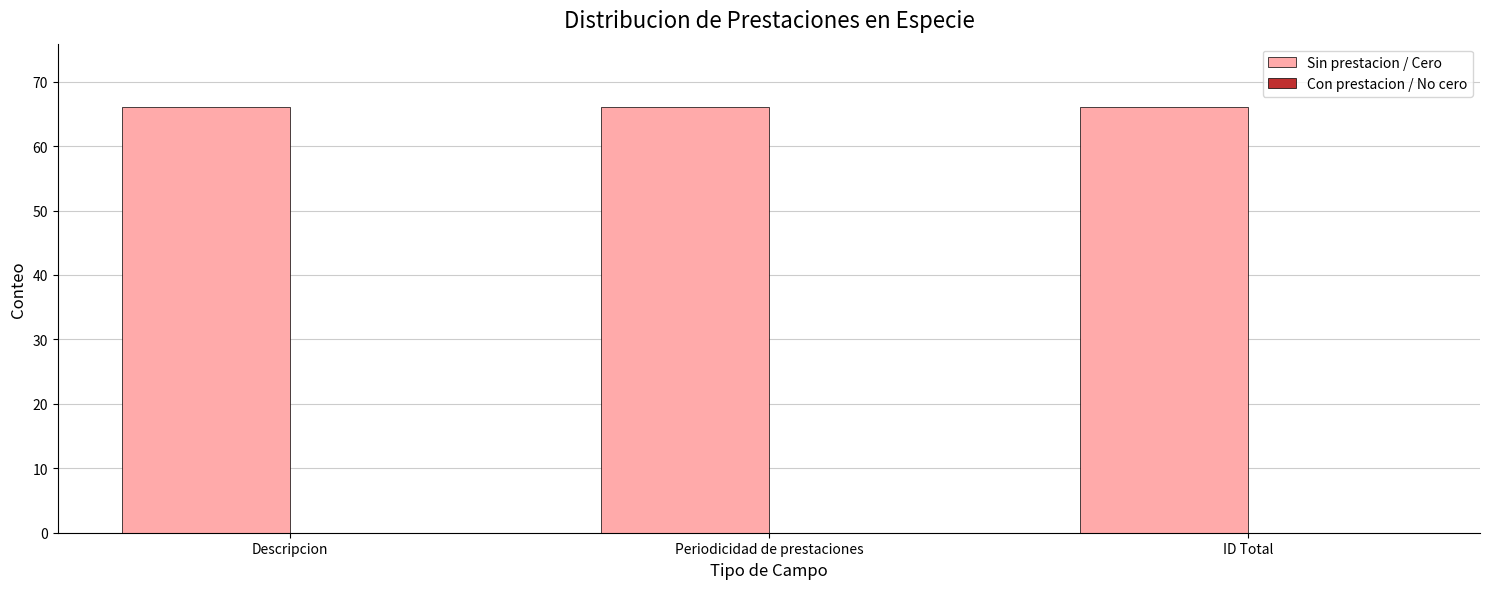

List the series in order of their peak value, lowest first.

Con prestacion / No cero, Sin prestacion / Cero